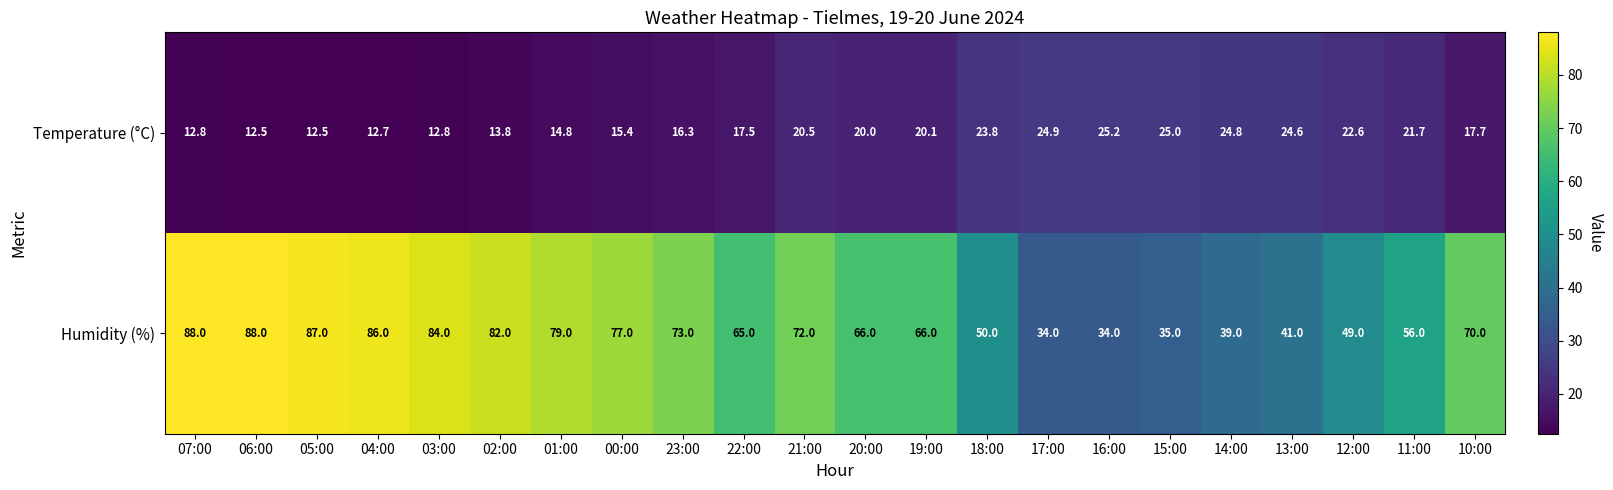

At 03:00, list the series in order from largest to smallest.

Humidity (%), Temperature (°C)